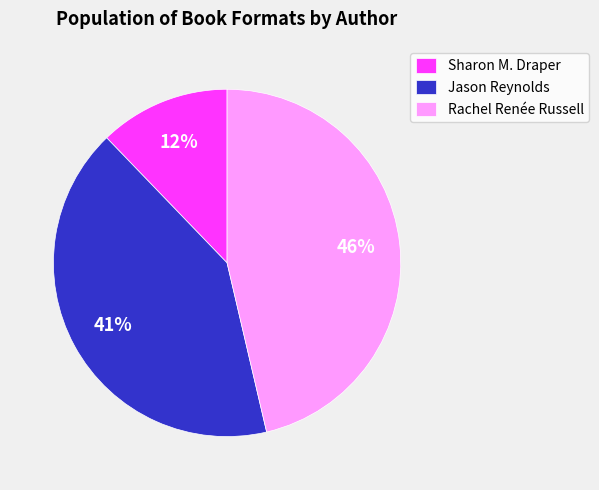

What is the smallest slice in the pie chart?

Sharon M. Draper